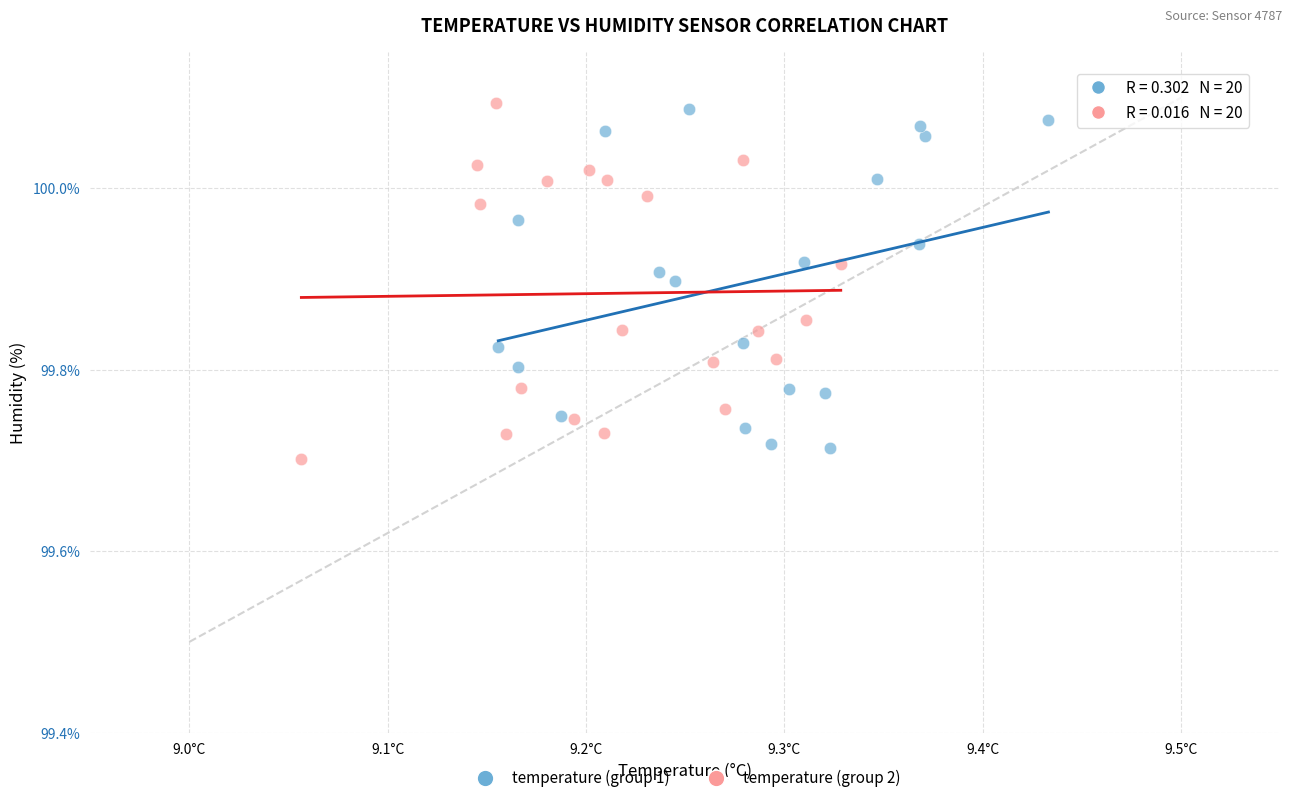

Which series has the largest Y range (max minus min)?

temperature (group 2)